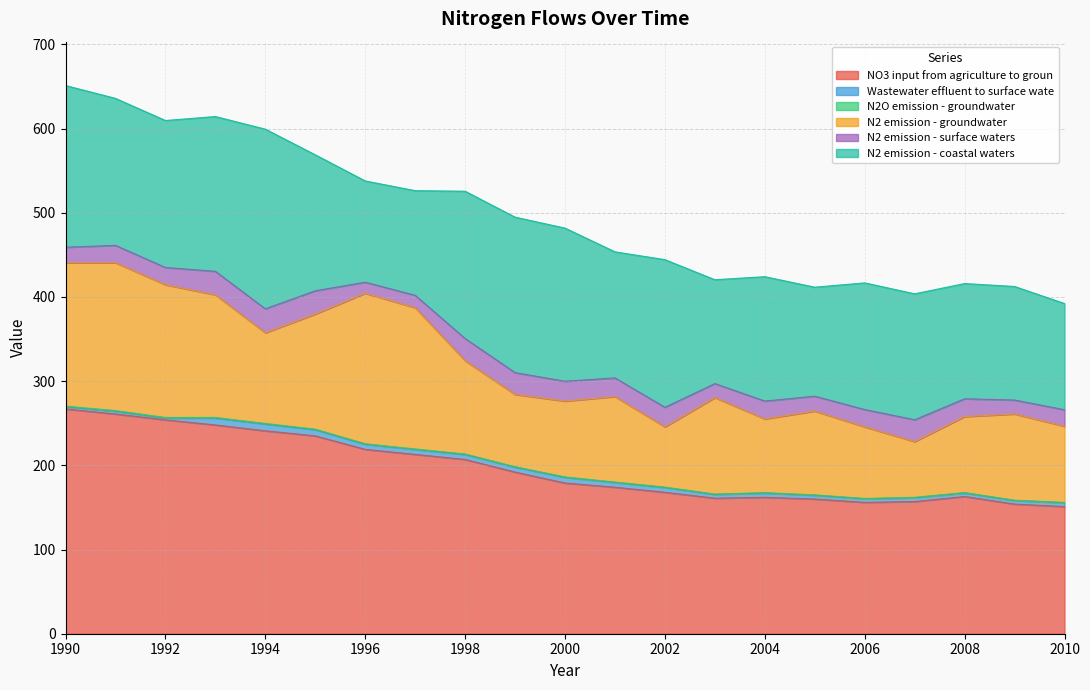

Which series has the largest total across all categories?

NO3 input from agriculture to groun